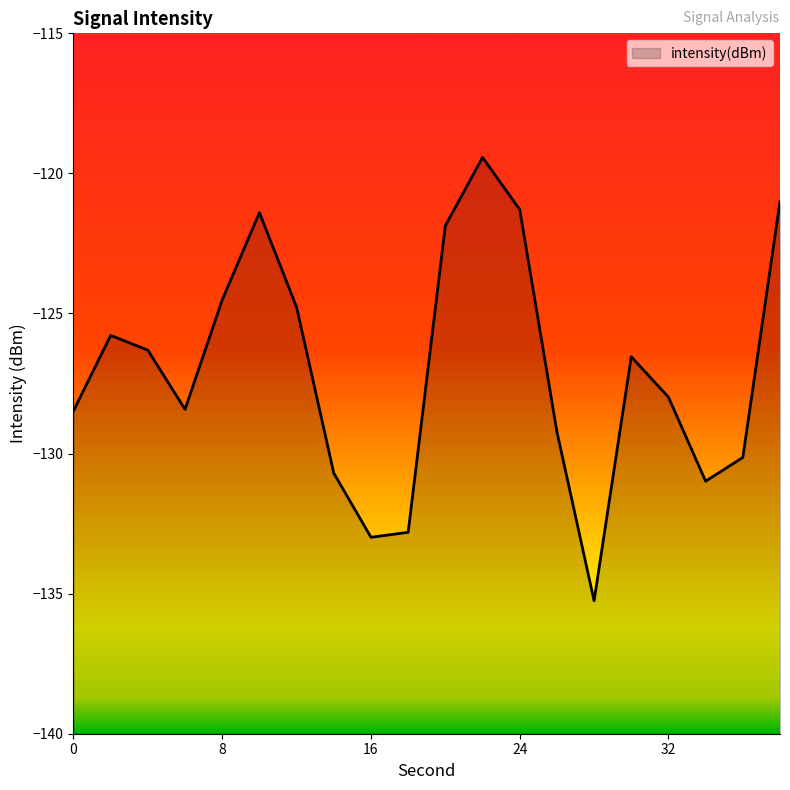

How many lines are shown in the chart?

1